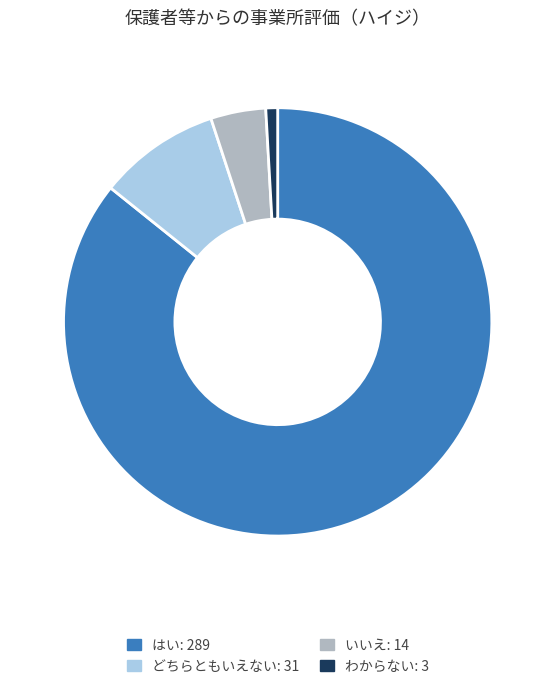

Is there any slice that represents more than half of the pie?

Yes